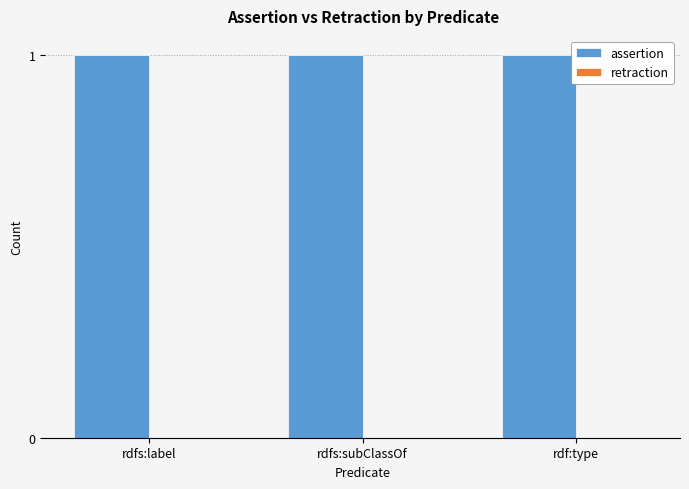

Reading right to left, transcribe all the data shown in this chart.

assertion: 1	1	1
retraction: 0	0	0